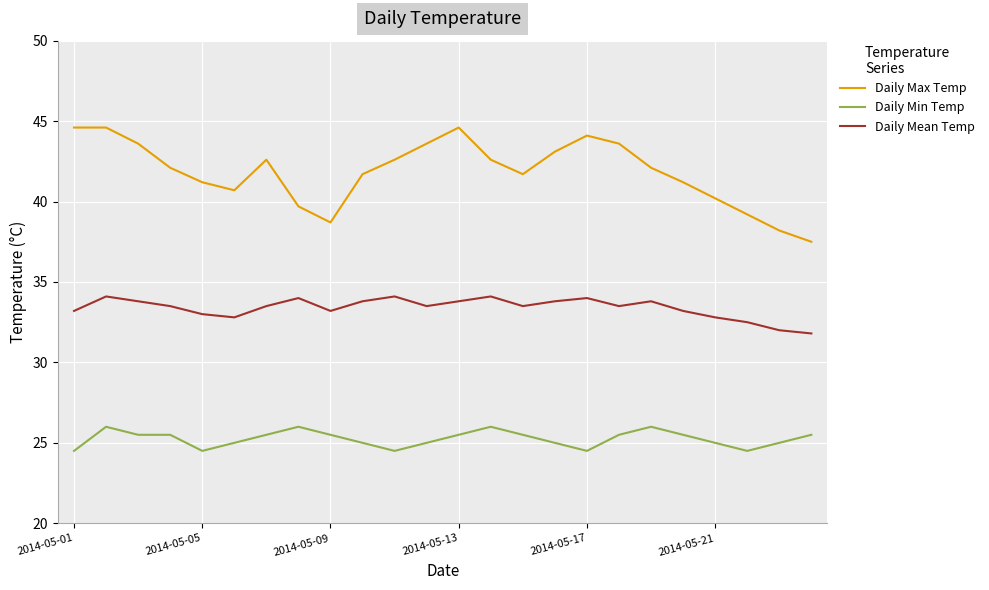

What are all the series names shown in the legend?

Daily Max Temp, Daily Min Temp, Daily Mean Temp